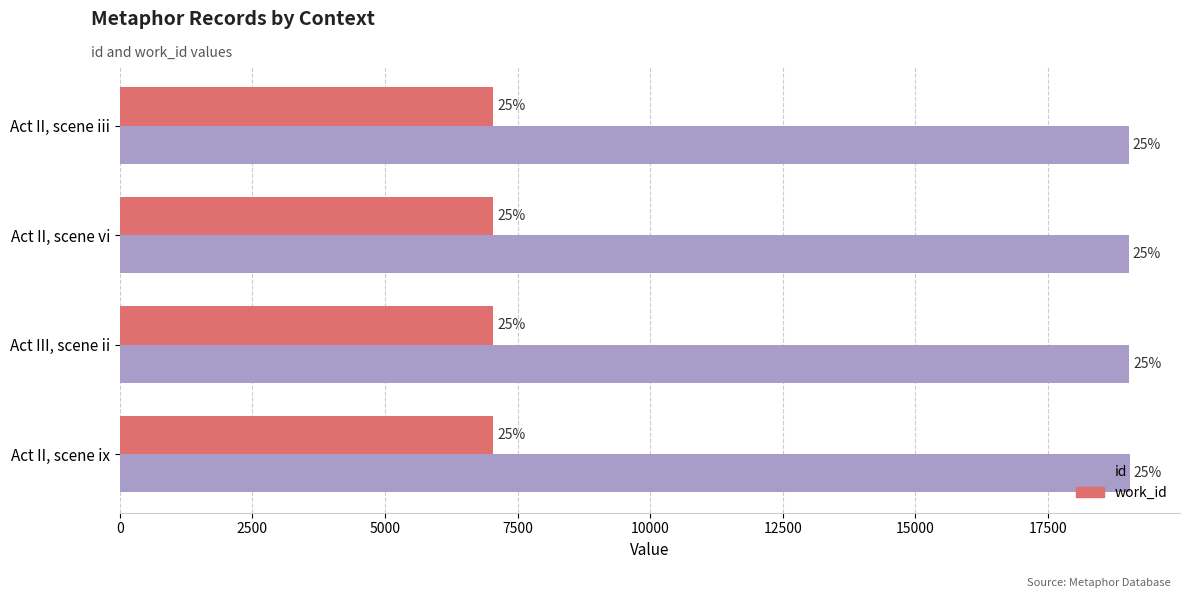

What is the maximum value shown in the chart?

19041